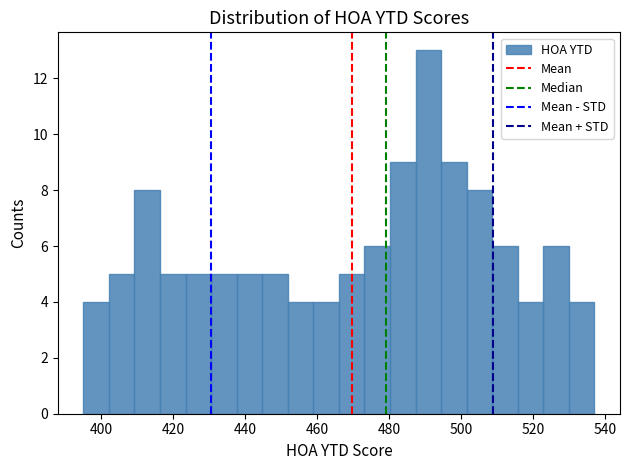

Around what value on the x-axis is the tallest bar? Give the approximate position of its centre, as read against the axis.

490